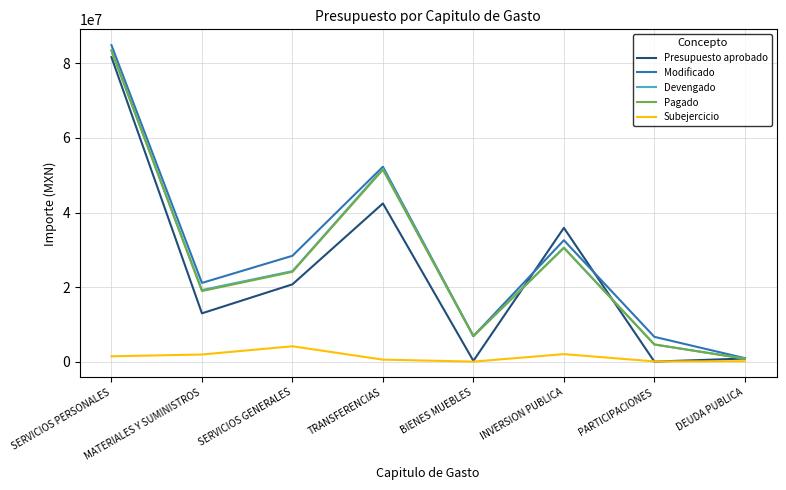

True or false: Devengado has a value of 2419356.6 at BIENES MUEBLES.

False